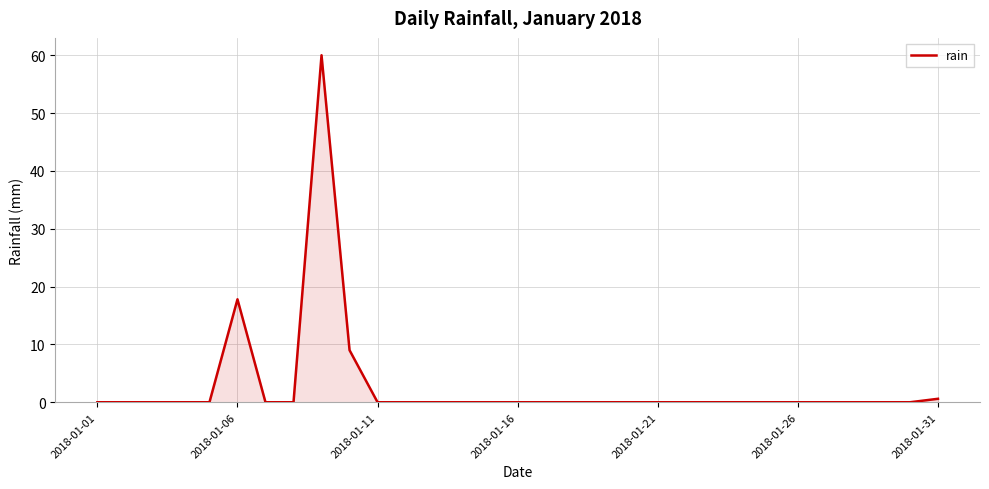

What is the greatest value displayed?

60.0